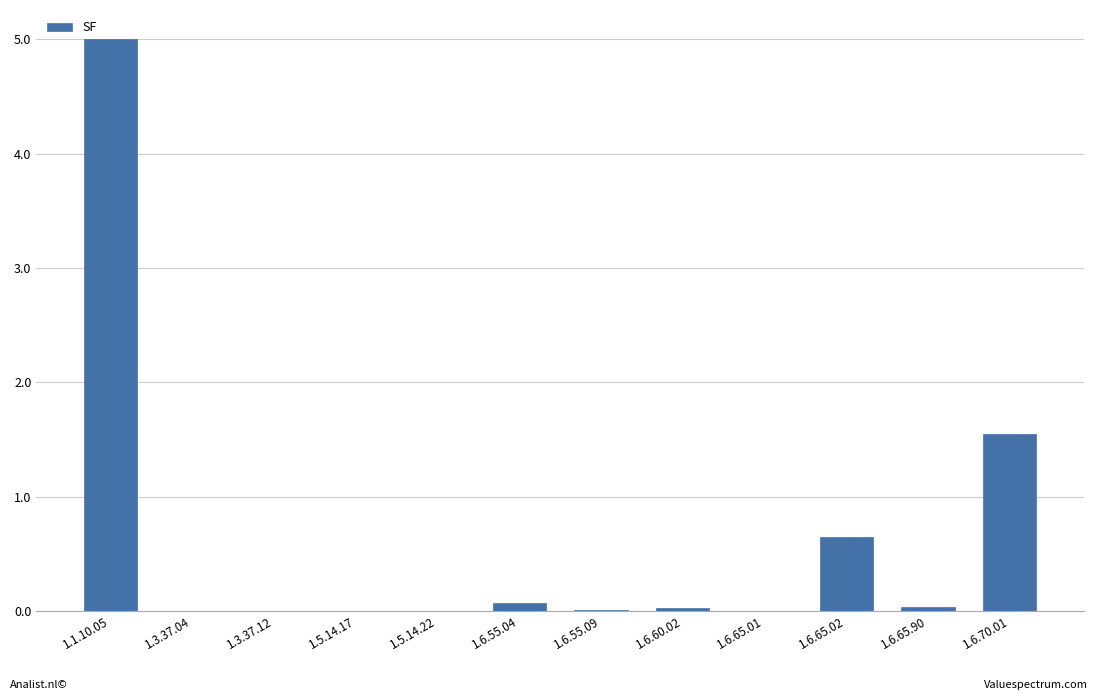

What is the sum of all values?

7.4